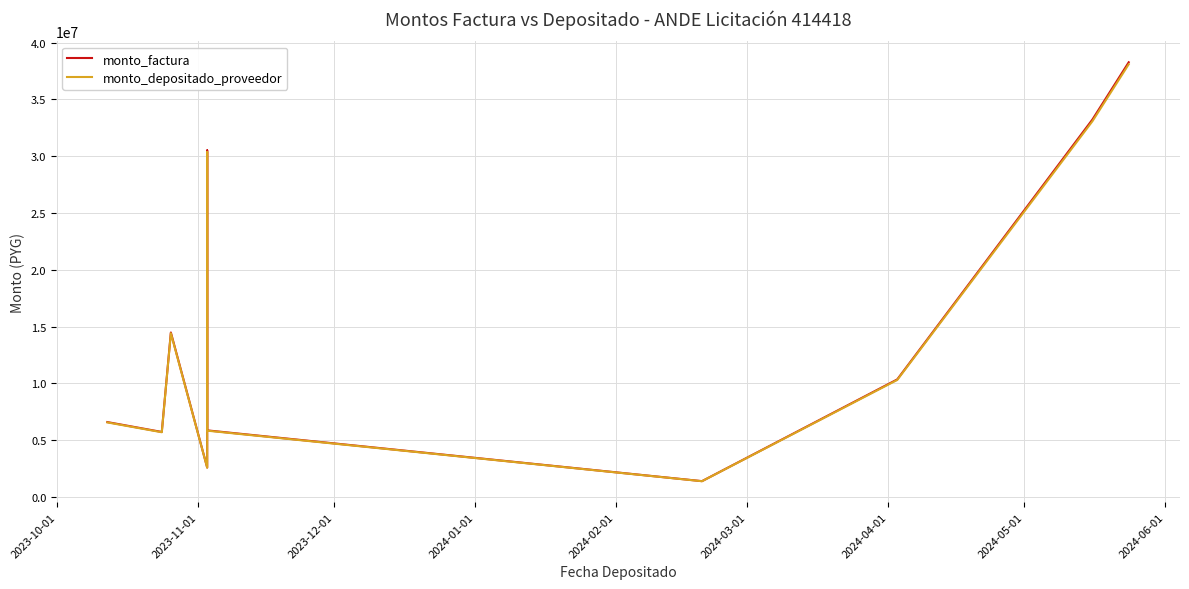

True or false: monto_depositado_proveedor has a value of 2879081 at 2023-11-01.

False